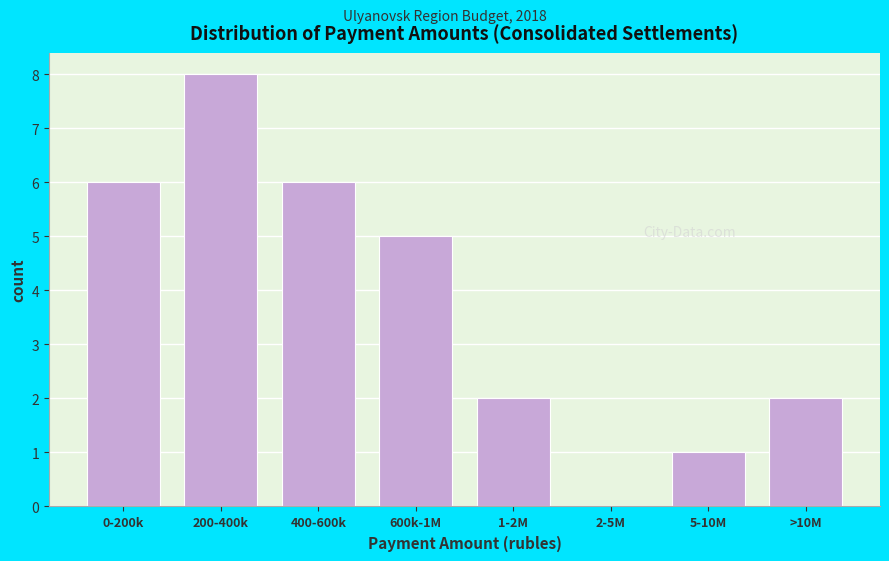

Reading left to right, transcribe all the data shown in this chart.

0-200k=6	200-400k=8	400-600k=6	600k-1M=5	1-2M=2	2-5M=0	5-10M=1	>10M=2